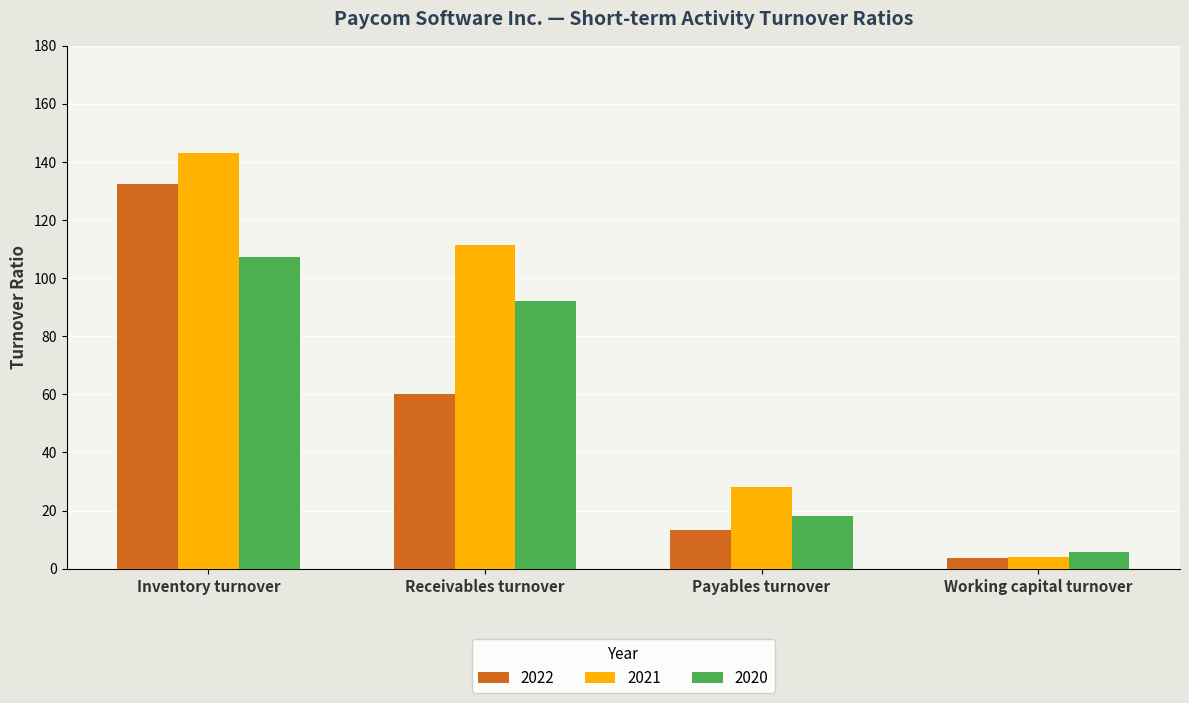

Which series changed the most between Payables turnover and Working capital turnover?

2021